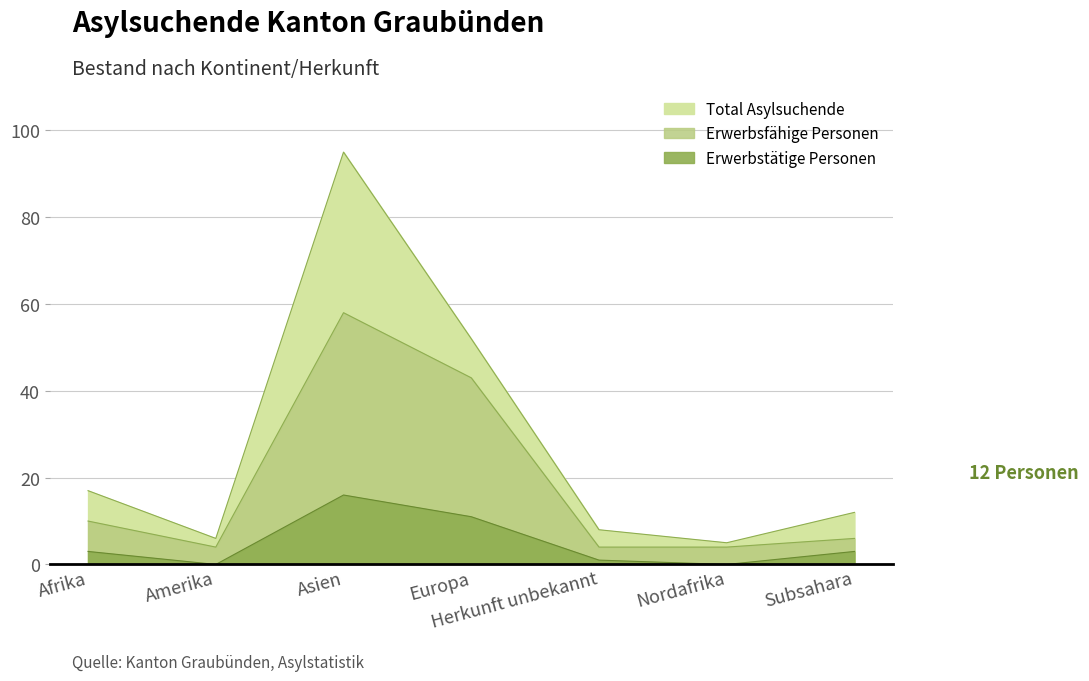

What is the value of the Erwerbsfaehige Personen point at the 3rd from the left?

58